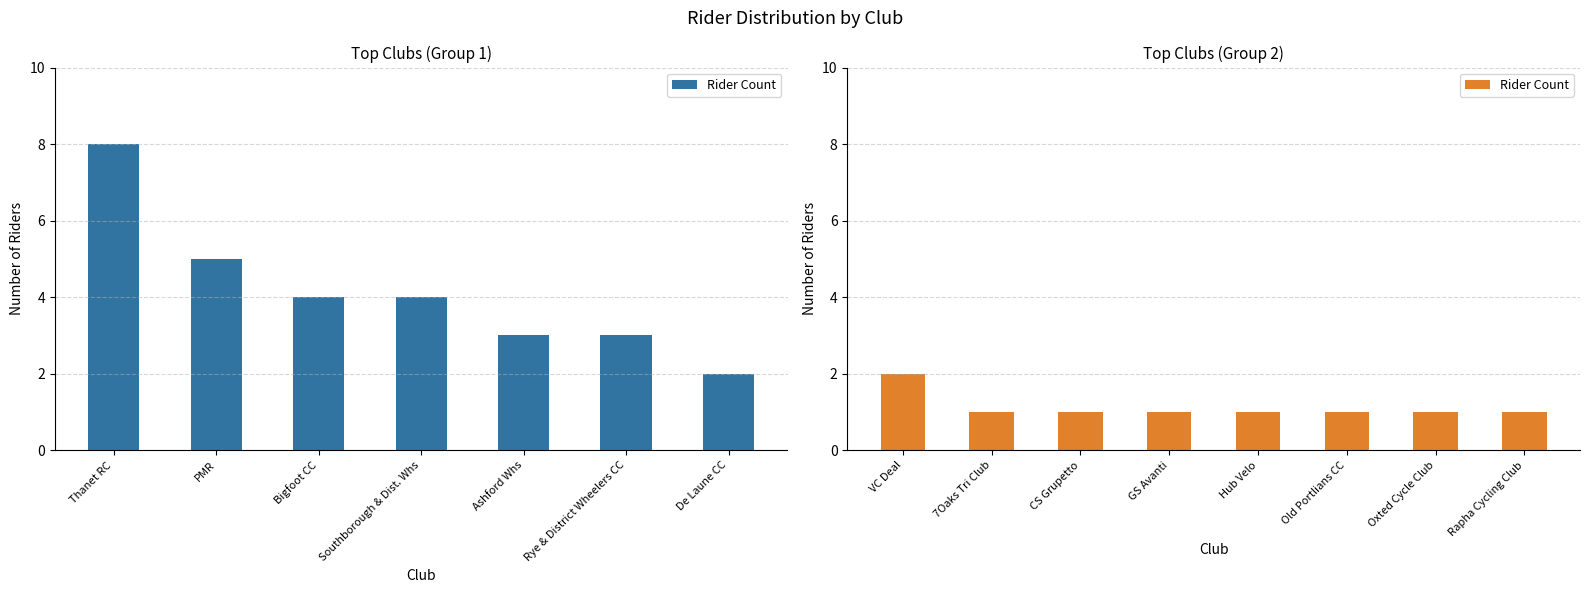

What is the difference between the maximum and minimum values?

1